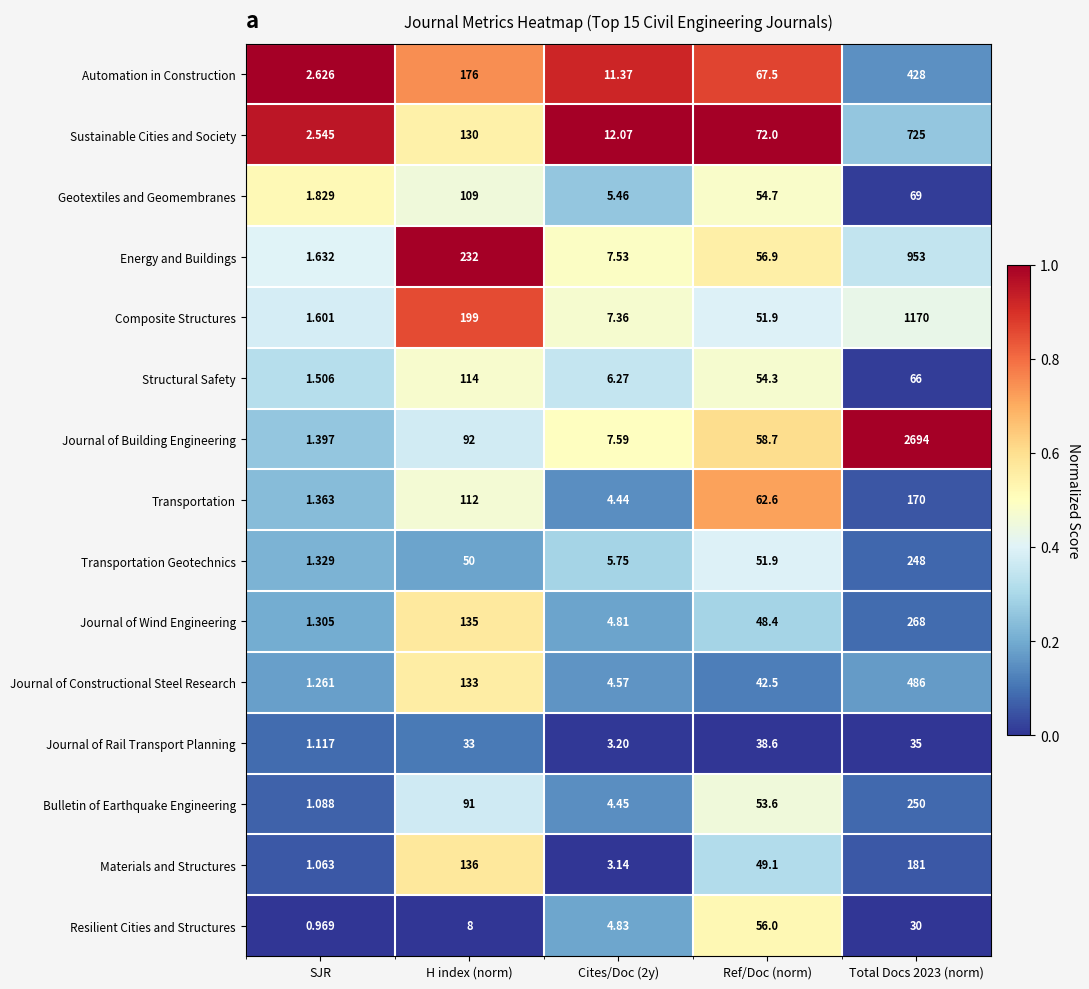

Is the value of Composite Structures at Total Docs 2023 (norm) greater than the value of Geotextiles and Geomembranes at Total Docs 2023 (norm)?

Yes